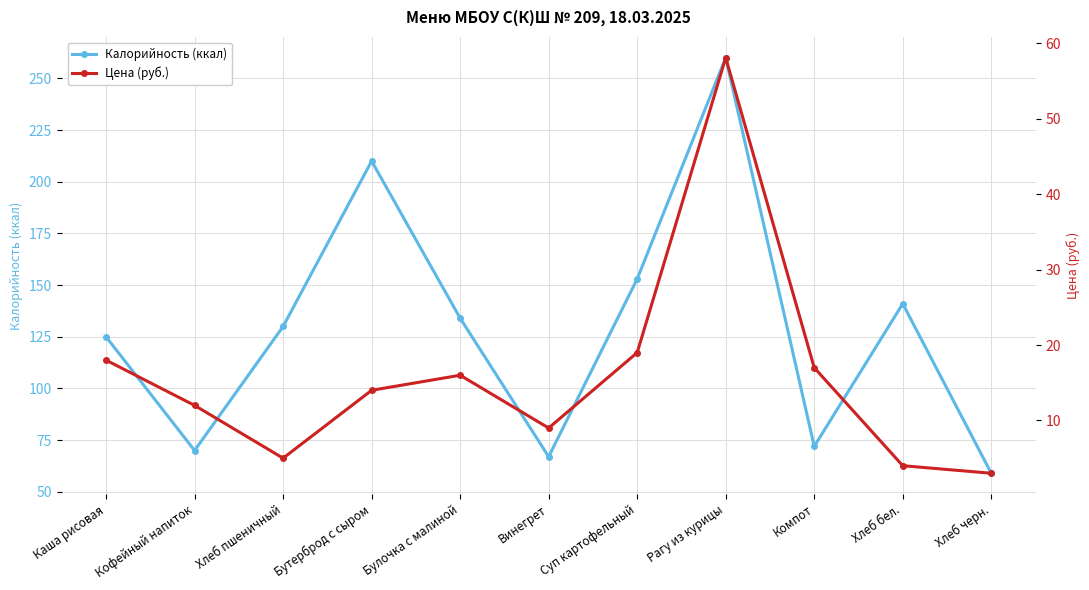

What is the label of the 11th point from the right?

Каша рисовая